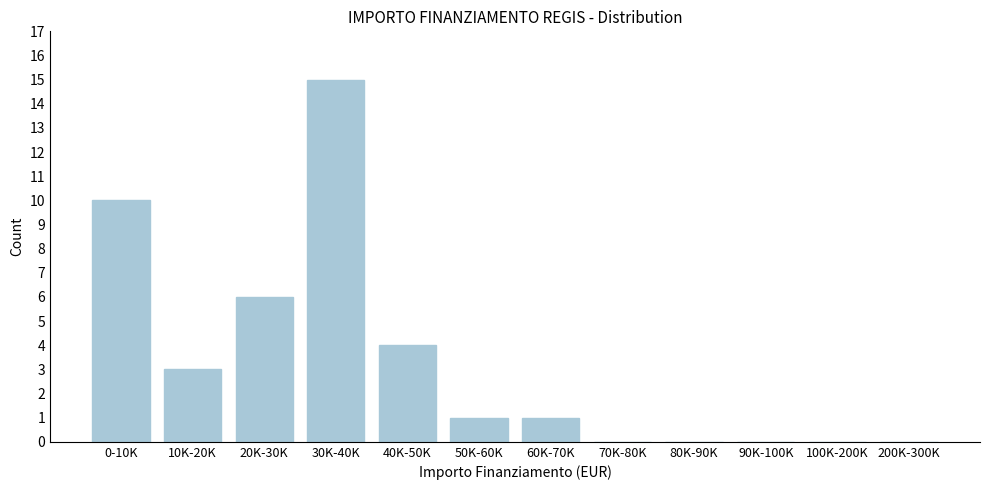

Reading left to right, list all the values displayed in this chart.

0-10K=10	10K-20K=3	20K-30K=6	30K-40K=15	40K-50K=4	50K-60K=1	60K-70K=1	70K-80K=0	80K-90K=0	90K-100K=0	100K-200K=0	200K-300K=0